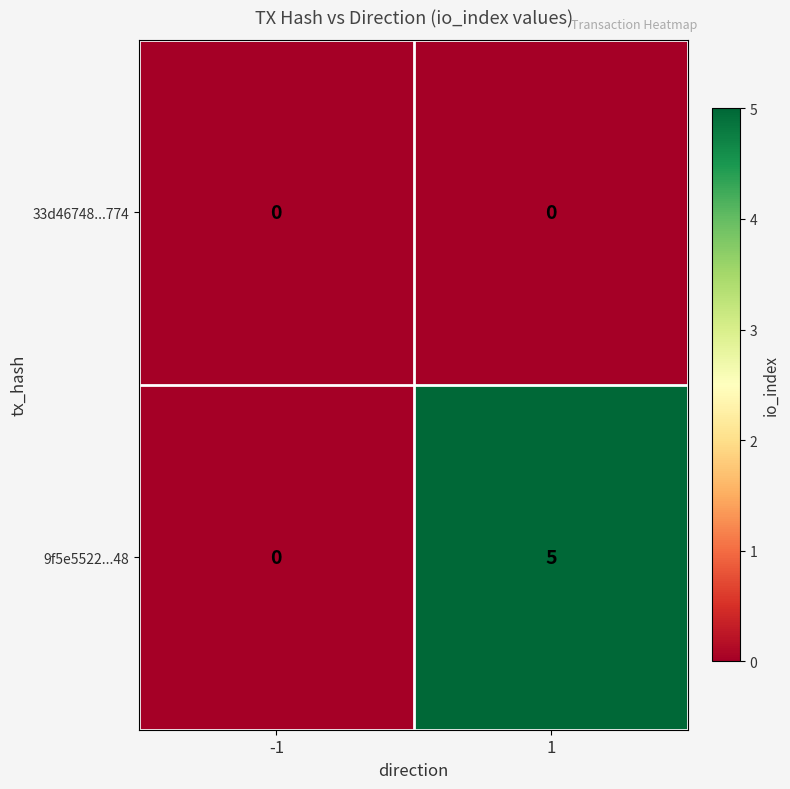

Reading left to right, extract all data points from this chart.

33d46748...774: 0	0
9f5e5522...48: 0	5